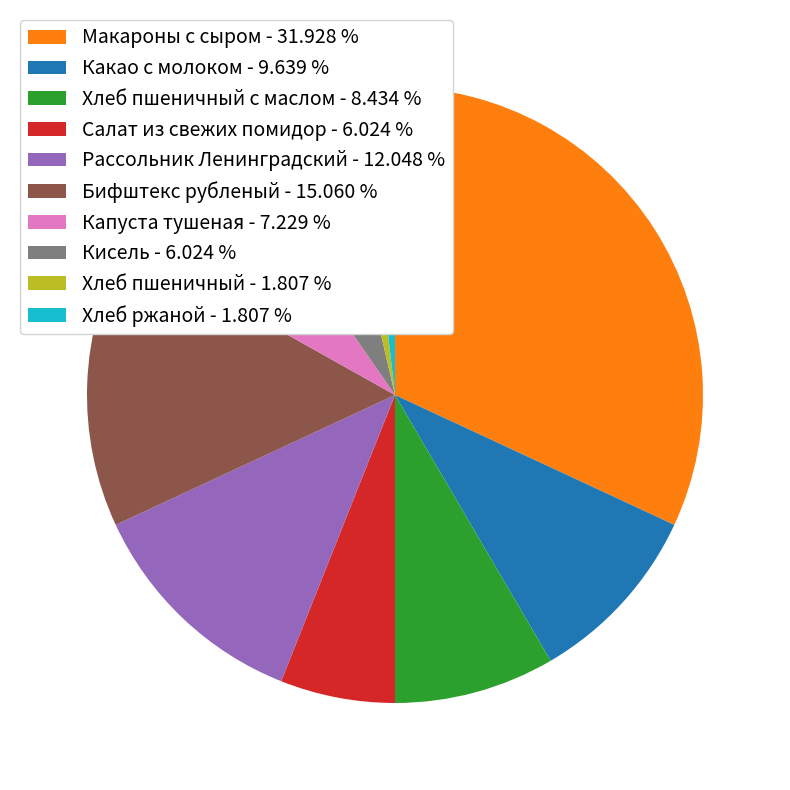

How many slices are in this pie chart?

10